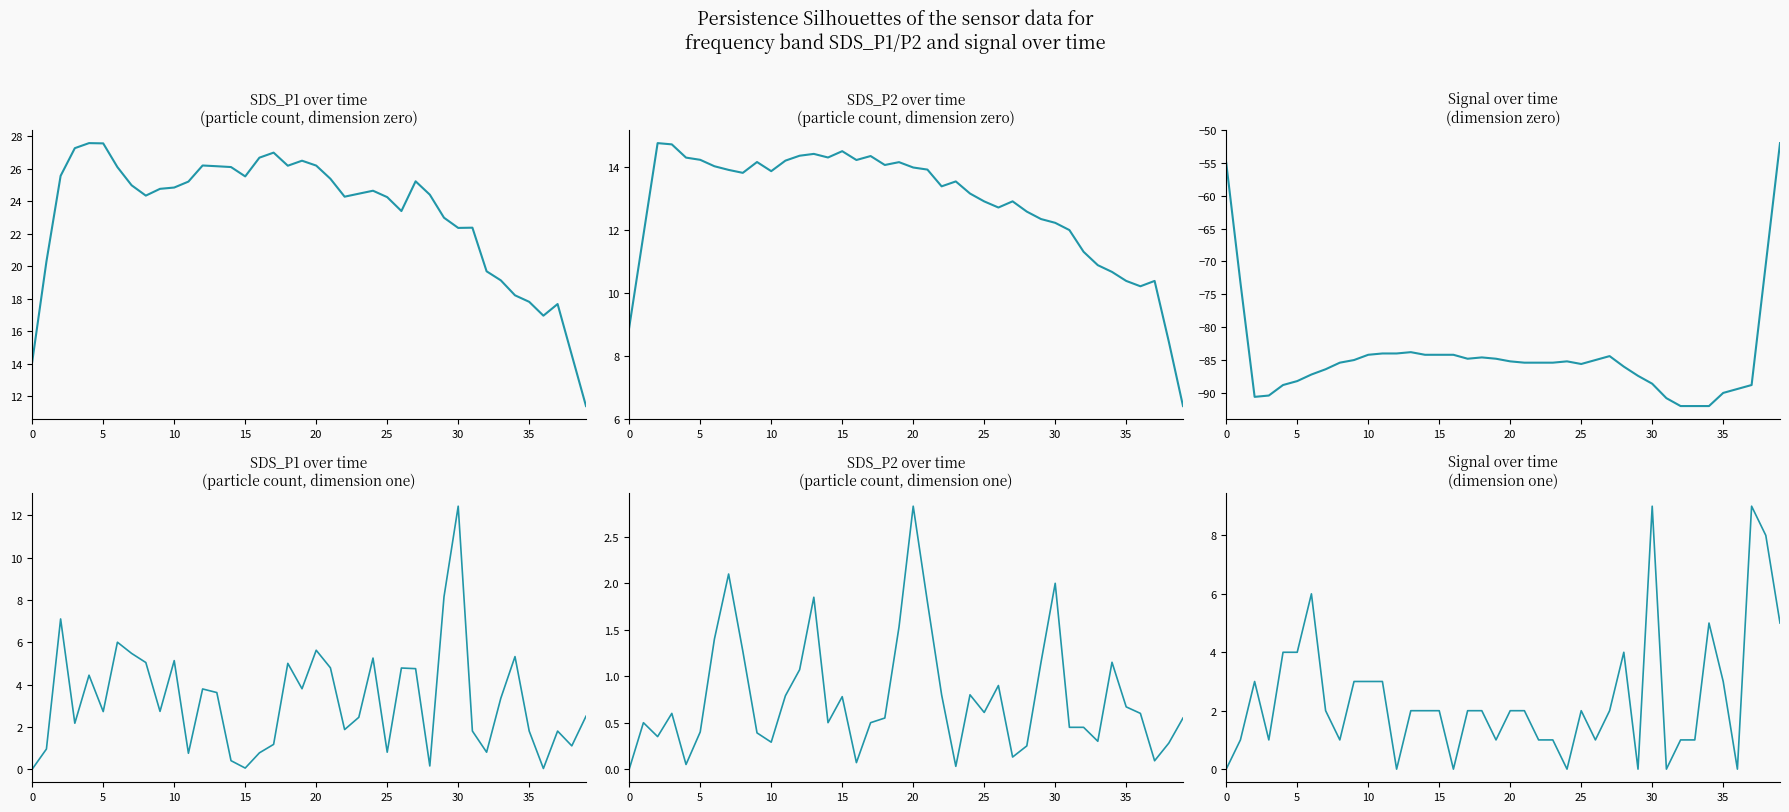

What is the difference between the Signal values at 31 and 11?

3.0